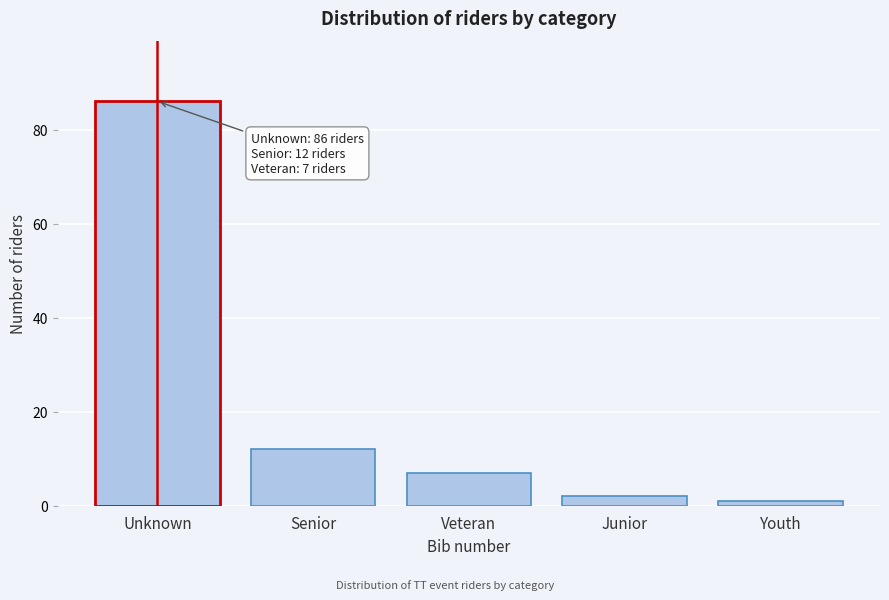

Reading left to right, list all the values displayed in this chart.

Unknown=86	Senior=12	Veteran=7	Junior=2	Youth=1